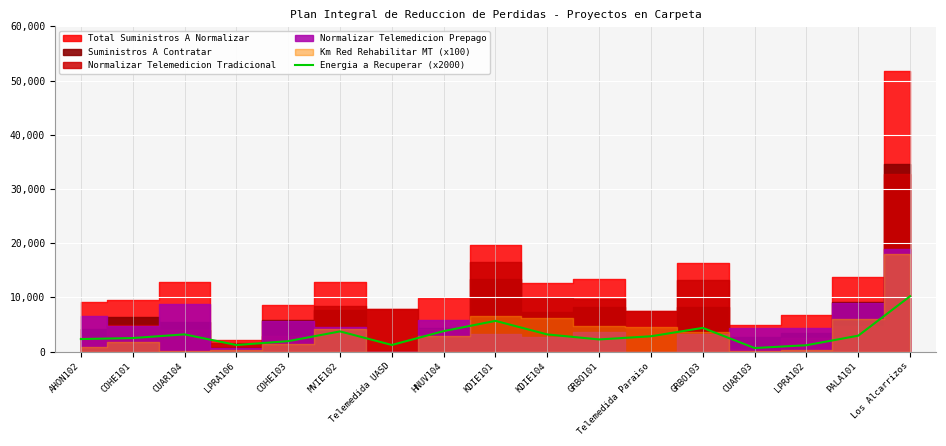

What is the ratio of the value at COHE101 to the value at GRBO103?

0.6